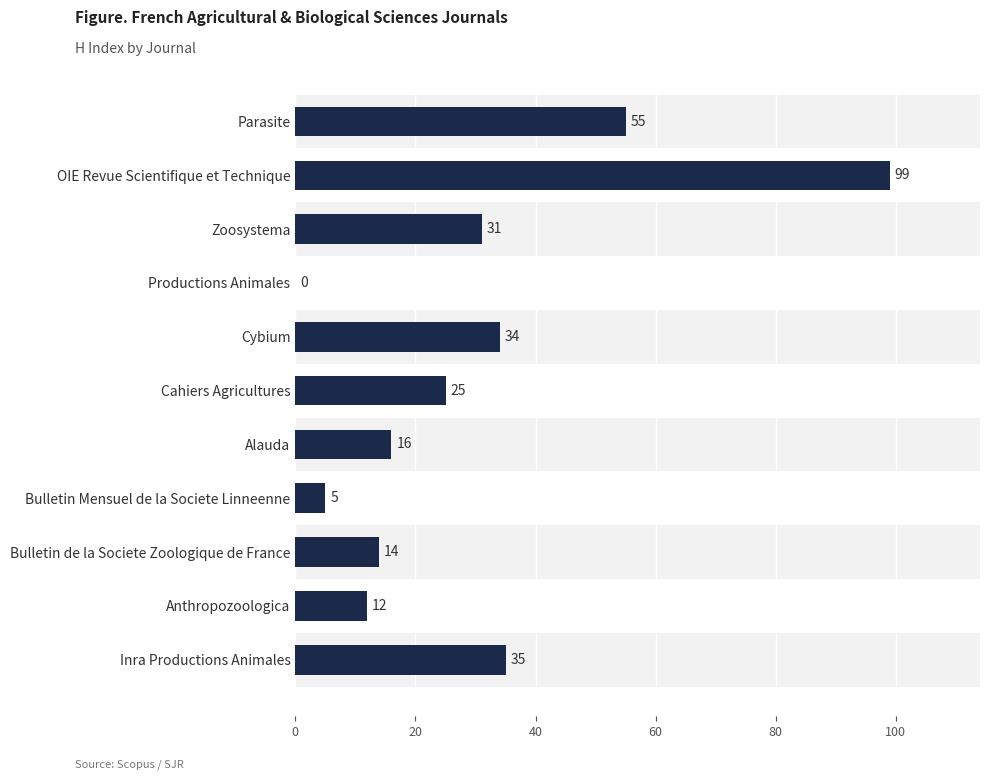

How many categories are shown in the chart?

11